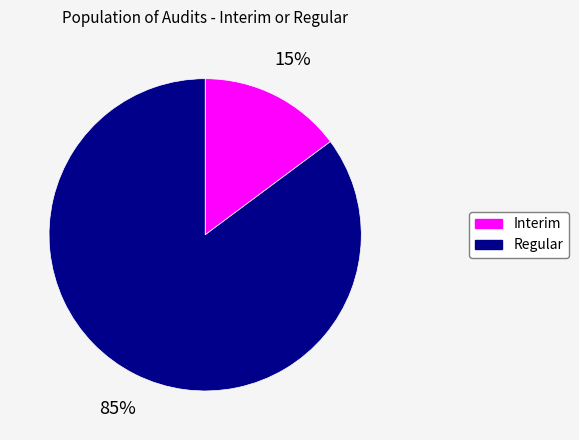

True or false: Interim accounts for 15% of the total.

True